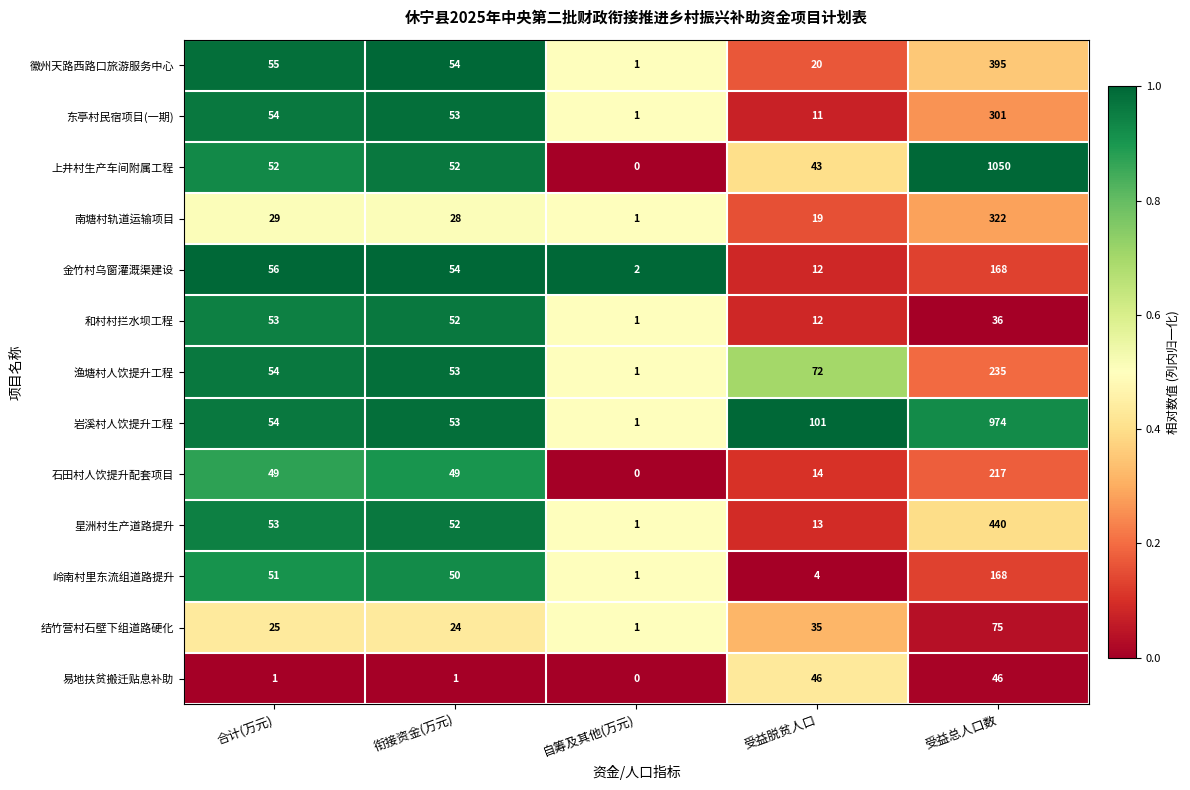

Rank the categories by 东亭村民宿项目(一期) value from highest to lowest.

受益总人口数, 合计(万元), 衔接资金(万元), 受益脱贫人口, 自筹及其他(万元)